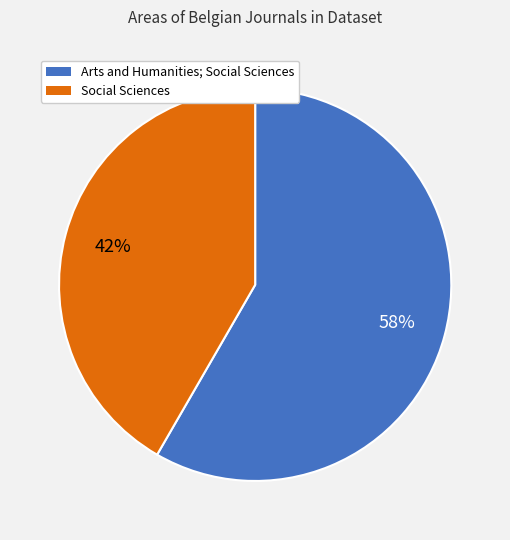

Which category has the smallest portion of the pie?

Social Sciences